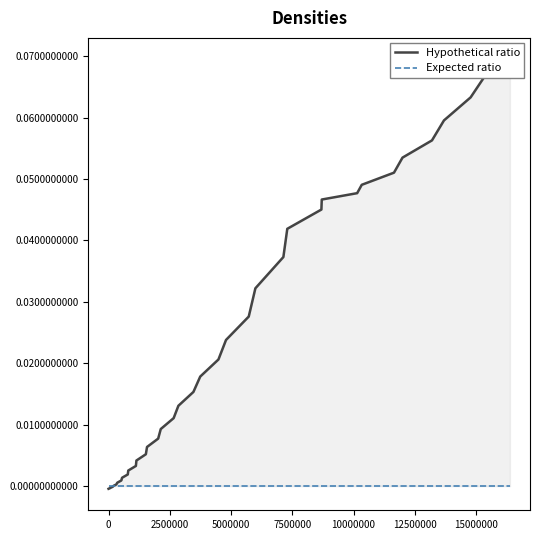

Does the chart have visible grid lines?

No